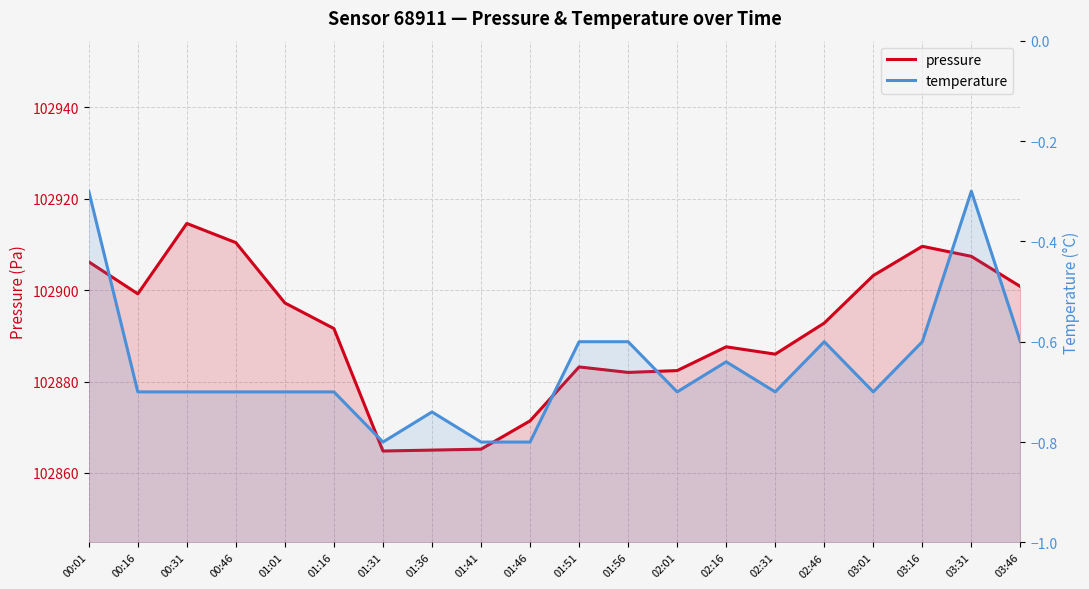

What is the difference between the highest and lowest values at 00:31?

102915.3